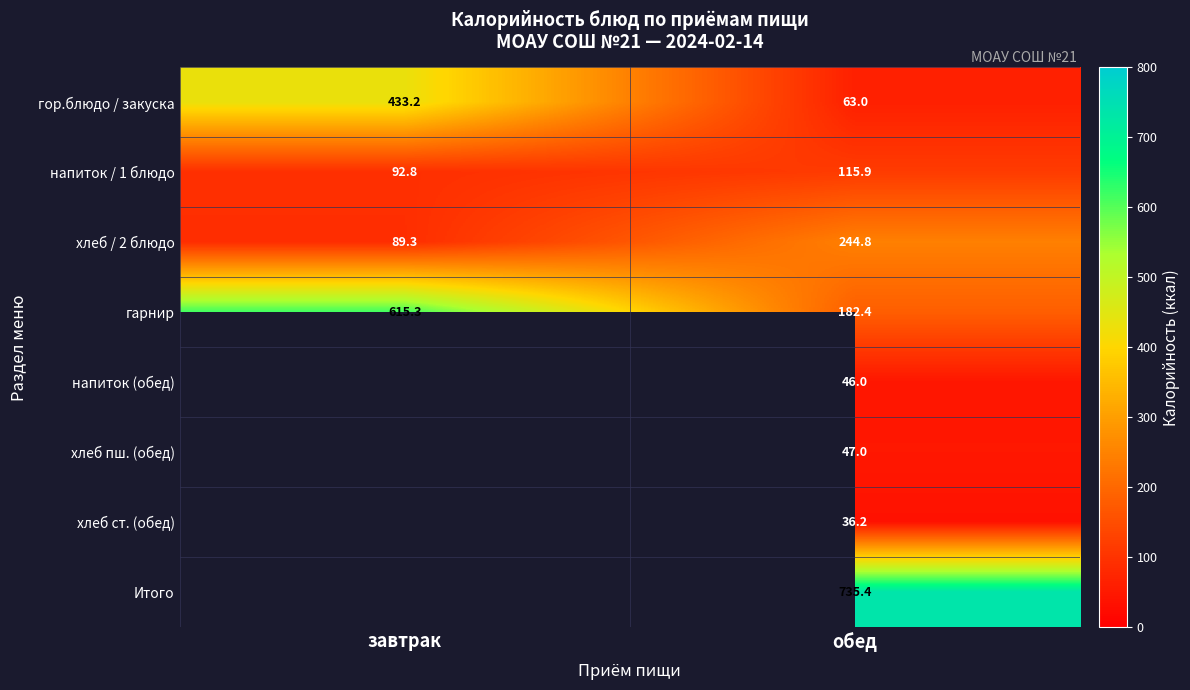

True or false: хлеб / 2 блюдо has a value of 59.2 at завтрак.

False